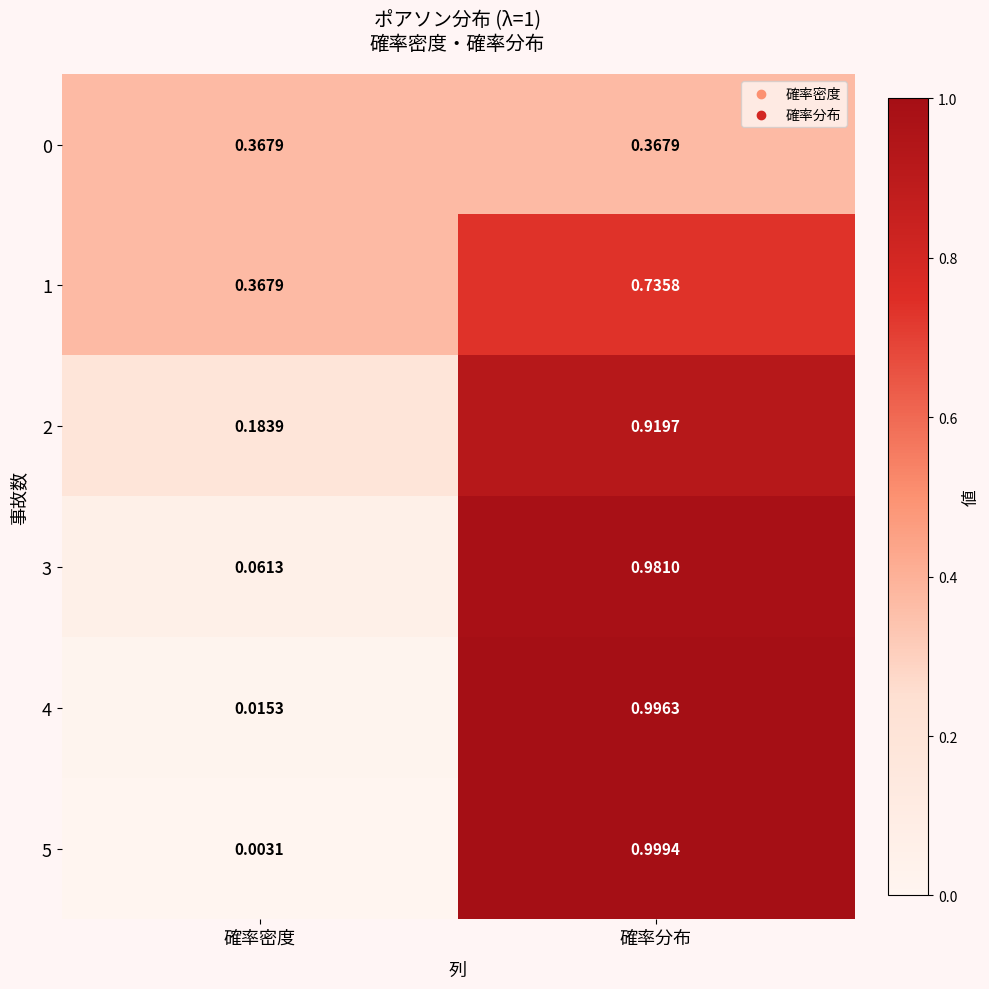

At which category is the sum across all series the highest?

確率分布